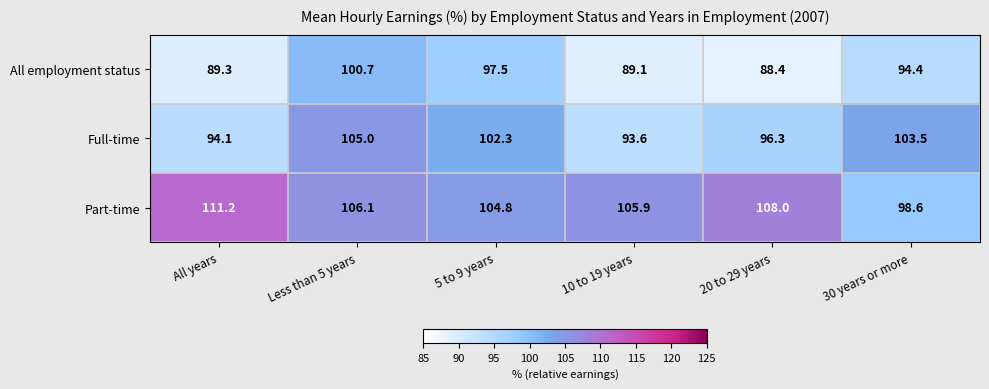

How many series are shown in this chart?

3